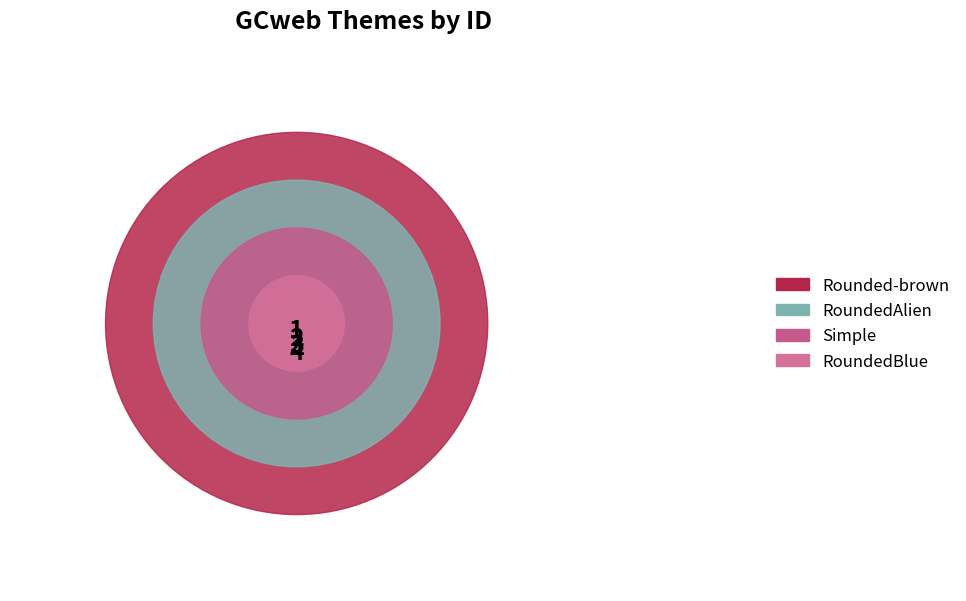

Is it true that Simple is 9% of the pie?

False